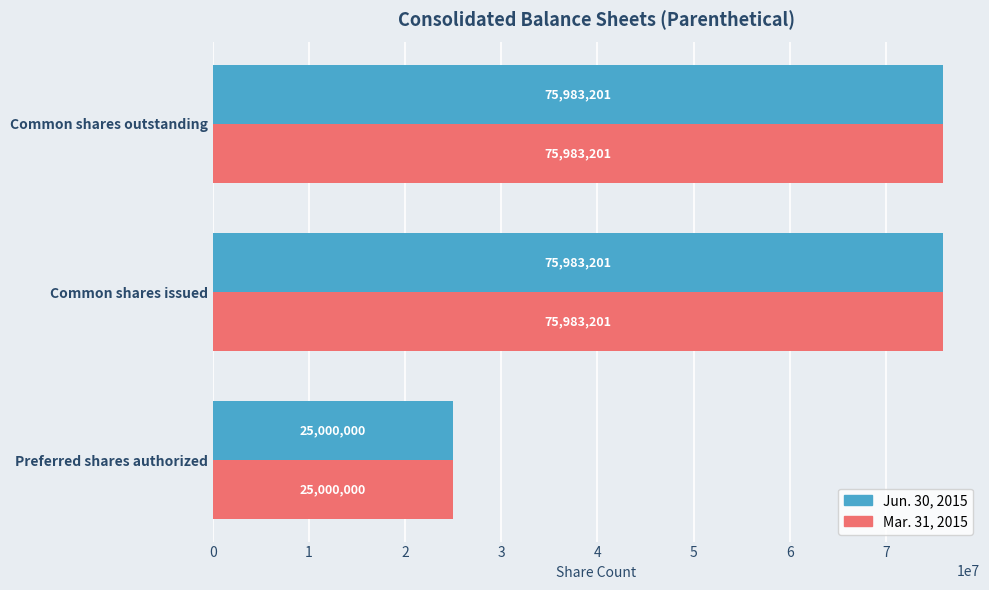

What is the total value across all series at Common shares outstanding?

151966402